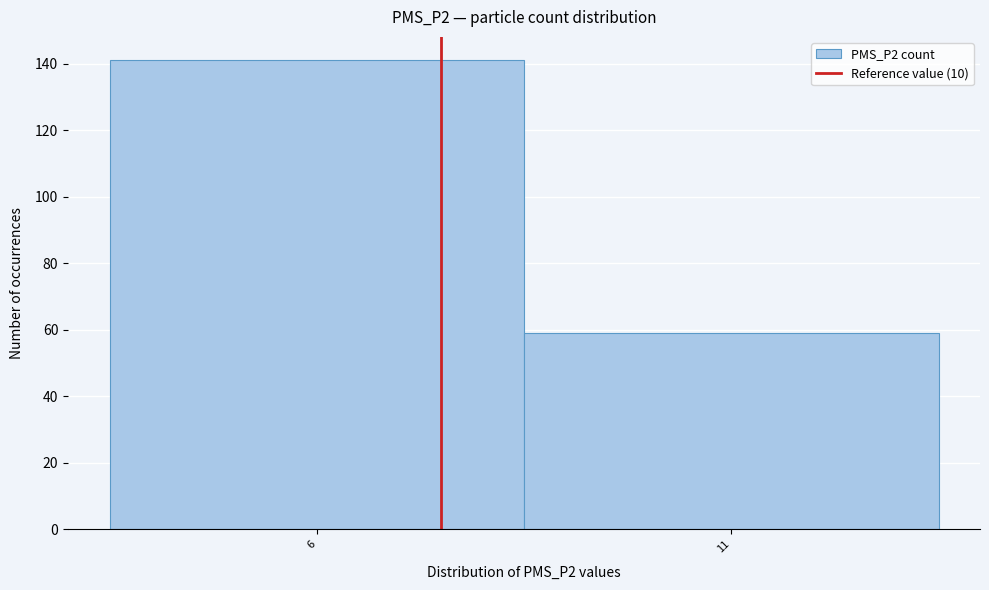

Reading right to left, list all the values displayed in this chart.

11=59	6=141